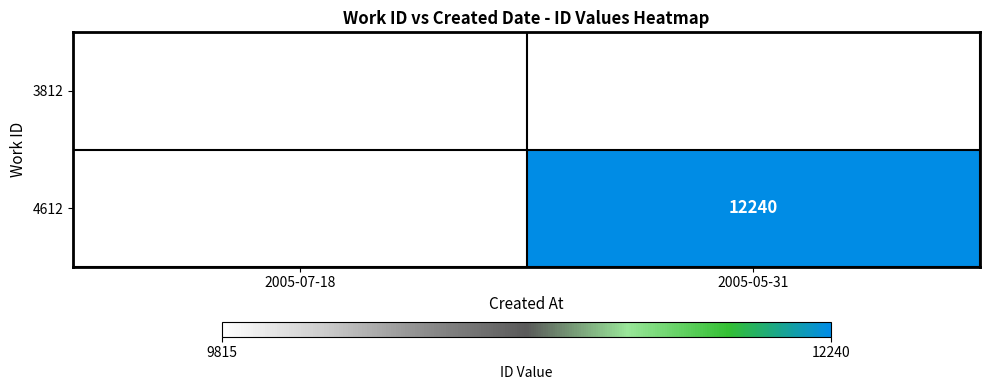

Is it true that 4612 equals 12240 at 2005-05-31?

True